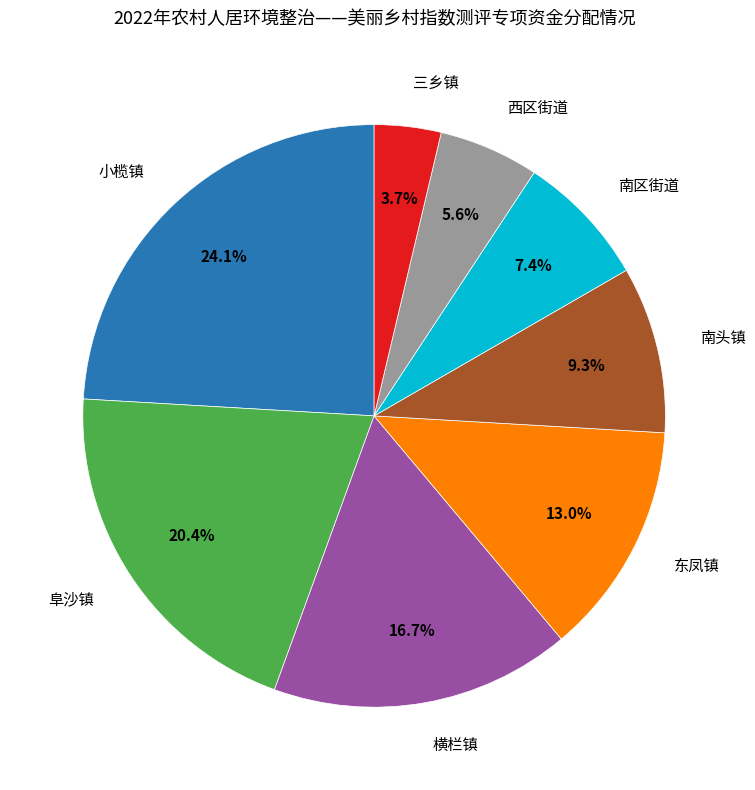

Is there any slice that represents more than half of the pie?

No